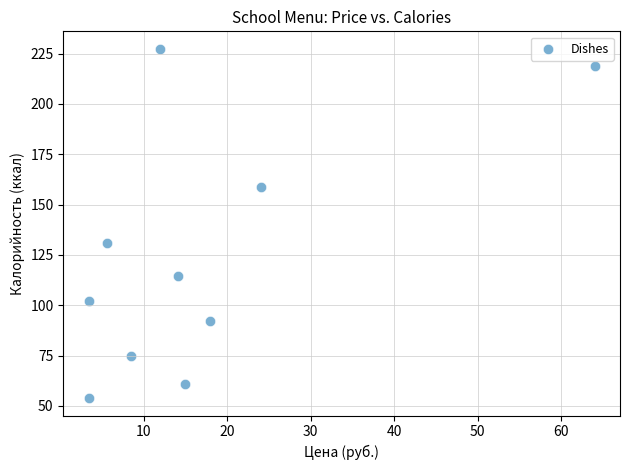

What Y value in the scatter plot is closest to 140?

131.0